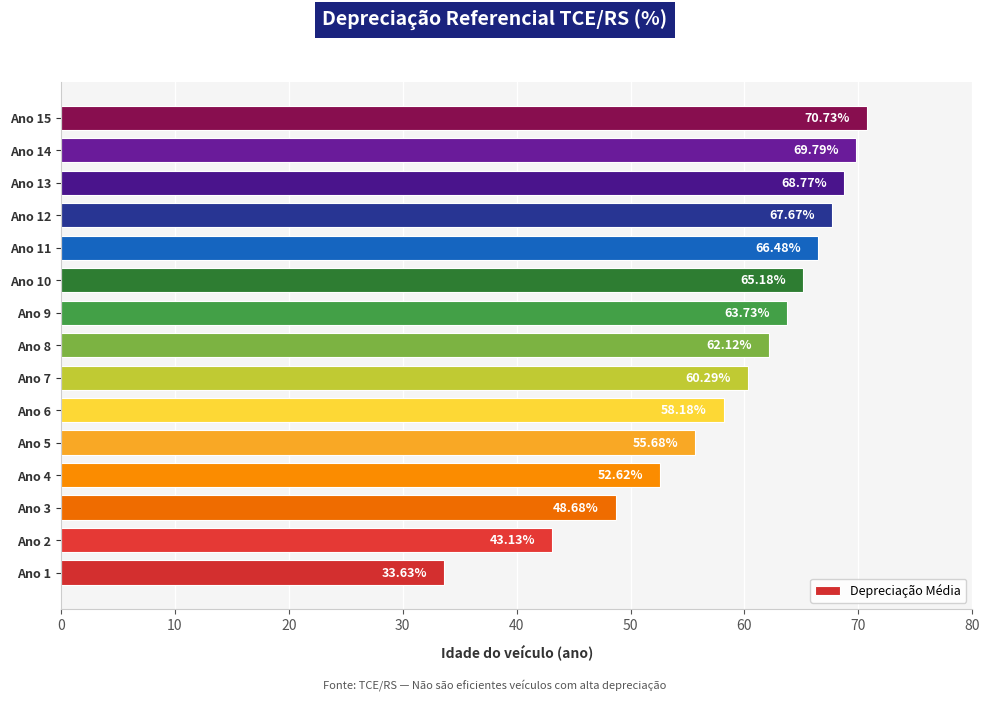

What is the change in value from Ano 6 to Ano 8?

+3.9